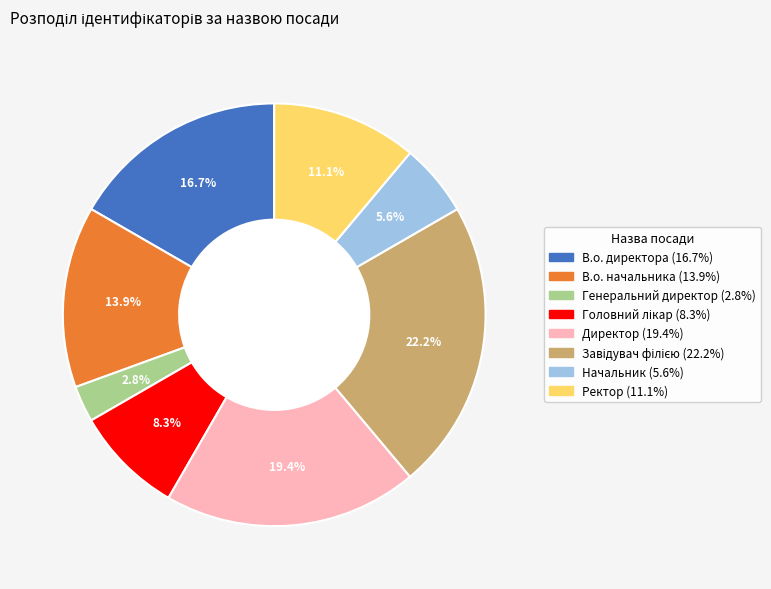

Is В.о. директора the majority of the pie?

No